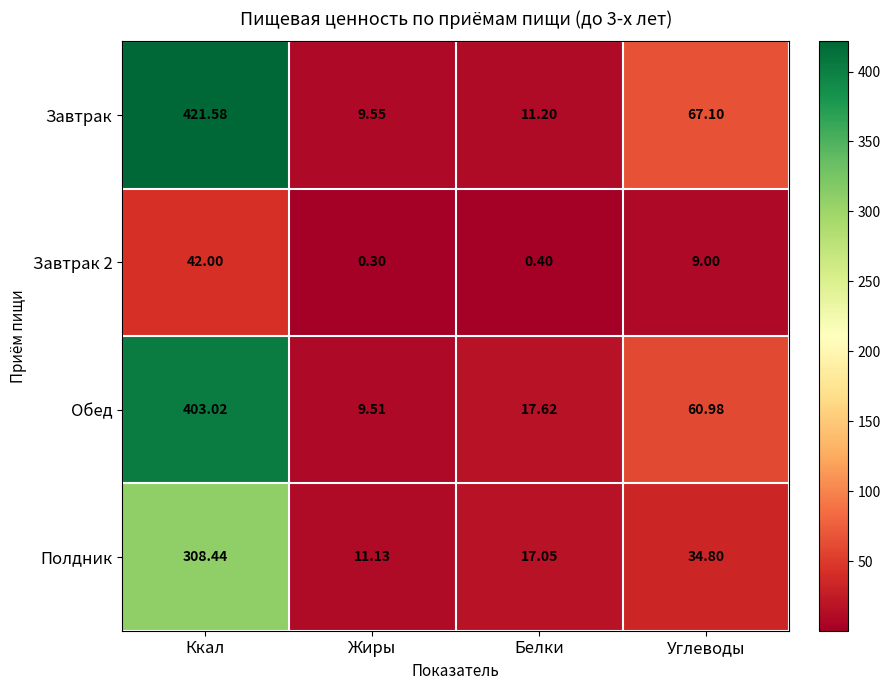

At which category is the sum across all series the highest?

Ккал